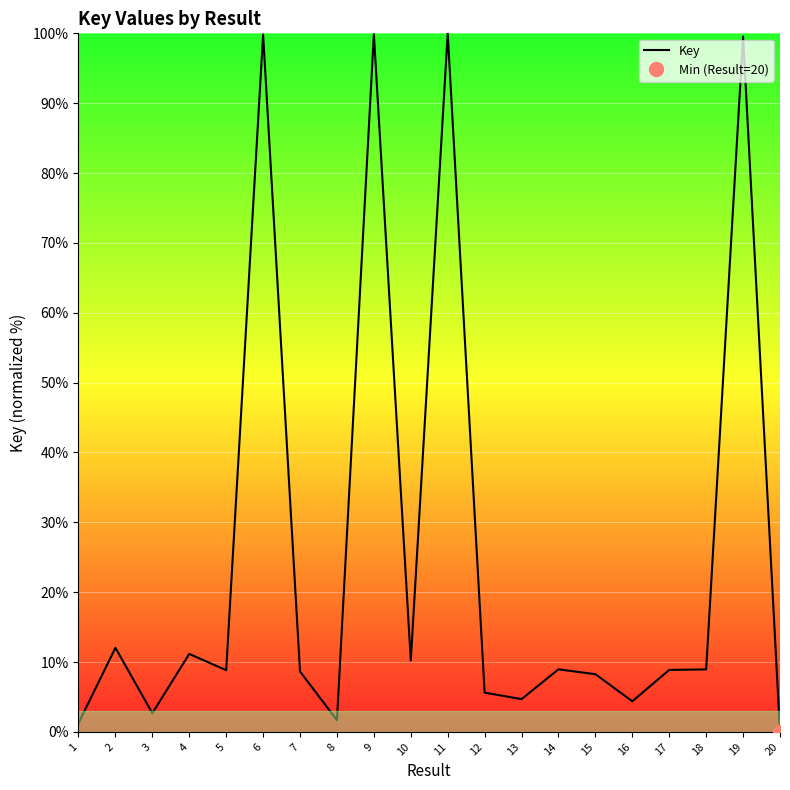

Which category has the highest value across all series?

11